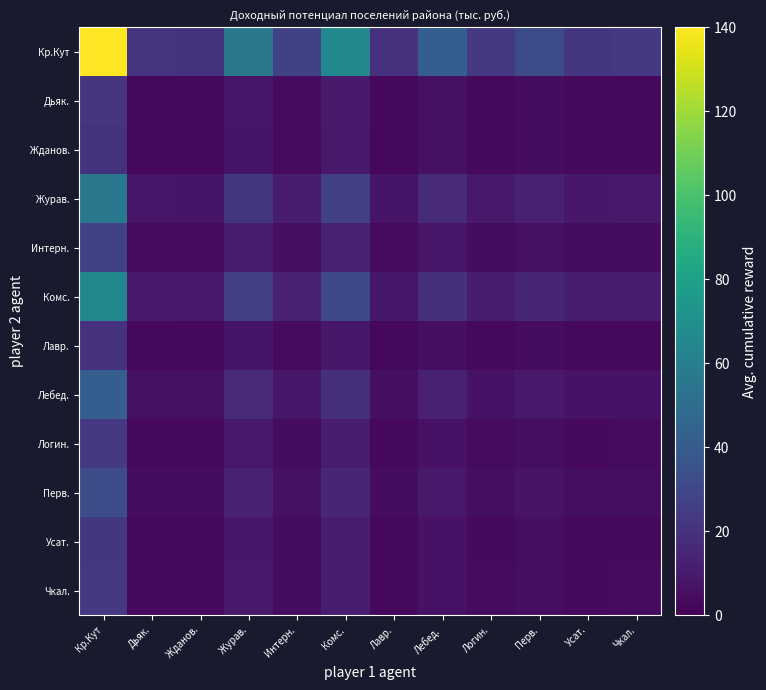

Reading left to right, extract all data points from this chart.

Кр.Кут: Кр.Кут=140.0	Дьяк.=21.3	Жданов.=20.4	Журав.=56.2	Интерн.=27.7	Комс.=65.6	Лавр.=19.7	Лебед.=42.0	Логин.=23.4	Перв.=32.1	Усат.=22.9	Чкал.=23.3
Дьяк.: Кр.Кут=21.3	Дьяк.=3.3	Жданов.=3.1	Журав.=8.6	Интерн.=4.2	Комс.=10.0	Лавр.=3.0	Лебед.=6.4	Логин.=3.6	Перв.=4.9	Усат.=3.5	Чкал.=3.6
Жданов.: Кр.Кут=20.4	Дьяк.=3.1	Жданов.=3.0	Журав.=8.2	Интерн.=4.0	Комс.=9.6	Лавр.=2.9	Лебед.=6.1	Логин.=3.4	Перв.=4.7	Усат.=3.3	Чкал.=3.4
Журав.: Кр.Кут=56.2	Дьяк.=8.6	Жданов.=8.2	Журав.=22.5	Интерн.=11.1	Комс.=26.3	Лавр.=7.9	Лебед.=16.8	Логин.=9.4	Перв.=12.9	Усат.=9.2	Чкал.=9.3
Интерн.: Кр.Кут=27.7	Дьяк.=4.2	Жданов.=4.0	Журав.=11.1	Интерн.=5.5	Комс.=12.9	Лавр.=3.9	Лебед.=8.3	Логин.=4.6	Перв.=6.4	Усат.=4.5	Чкал.=4.6
Комс.: Кр.Кут=65.6	Дьяк.=10.0	Жданов.=9.6	Журав.=26.3	Интерн.=12.9	Комс.=30.7	Лавр.=9.2	Лебед.=19.6	Логин.=11.0	Перв.=15.1	Усат.=10.7	Чкал.=10.9
Лавр.: Кр.Кут=19.7	Дьяк.=3.0	Жданов.=2.9	Журав.=7.9	Интерн.=3.9	Комс.=9.2	Лавр.=2.8	Лебед.=5.9	Логин.=3.3	Перв.=4.5	Усат.=3.2	Чкал.=3.3
Лебед.: Кр.Кут=42.0	Дьяк.=6.4	Жданов.=6.1	Журав.=16.8	Интерн.=8.3	Комс.=19.6	Лавр.=5.9	Лебед.=12.6	Логин.=7.0	Перв.=9.6	Усат.=6.9	Чкал.=7.0
Логин.: Кр.Кут=23.4	Дьяк.=3.6	Жданов.=3.4	Журав.=9.4	Интерн.=4.6	Комс.=11.0	Лавр.=3.3	Лебед.=7.0	Логин.=3.9	Перв.=5.4	Усат.=3.8	Чкал.=3.9
Перв.: Кр.Кут=32.1	Дьяк.=4.9	Жданов.=4.7	Журав.=12.9	Интерн.=6.4	Комс.=15.1	Лавр.=4.5	Лебед.=9.6	Логин.=5.4	Перв.=7.4	Усат.=5.3	Чкал.=5.4
Усат.: Кр.Кут=22.9	Дьяк.=3.5	Жданов.=3.3	Журав.=9.2	Интерн.=4.5	Комс.=10.7	Лавр.=3.2	Лебед.=6.9	Логин.=3.8	Перв.=5.3	Усат.=3.7	Чкал.=3.8
Чкал.: Кр.Кут=23.3	Дьяк.=3.6	Жданов.=3.4	Журав.=9.3	Интерн.=4.6	Комс.=10.9	Лавр.=3.3	Лебед.=7.0	Логин.=3.9	Перв.=5.4	Усат.=3.8	Чкал.=3.9